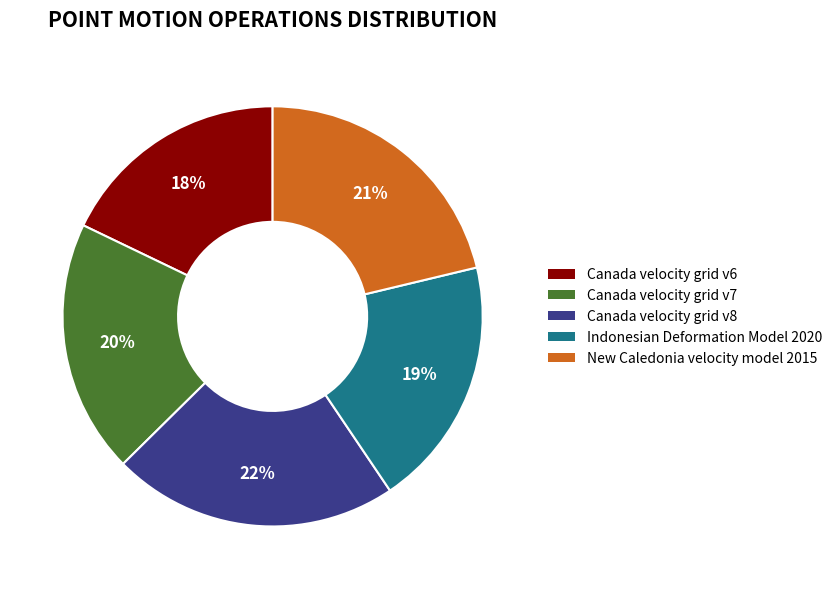

Do Indonesian Deformation Model 2020 and Canada velocity grid v8 together represent more than half of the pie?

No